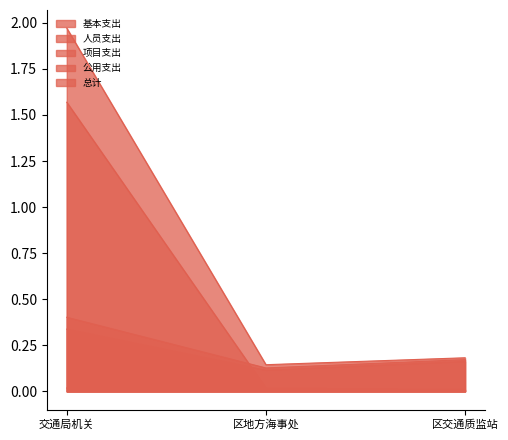

Reading left to right, extract all data points from this chart.

基本支出: 0.4	0.1	0.2
人员支出: 0.3	0.1	0.2
项目支出: 1.6	0.0	0.0
公用支出: 0.0	0.0	0.0
总计: 2.0	0.1	0.2